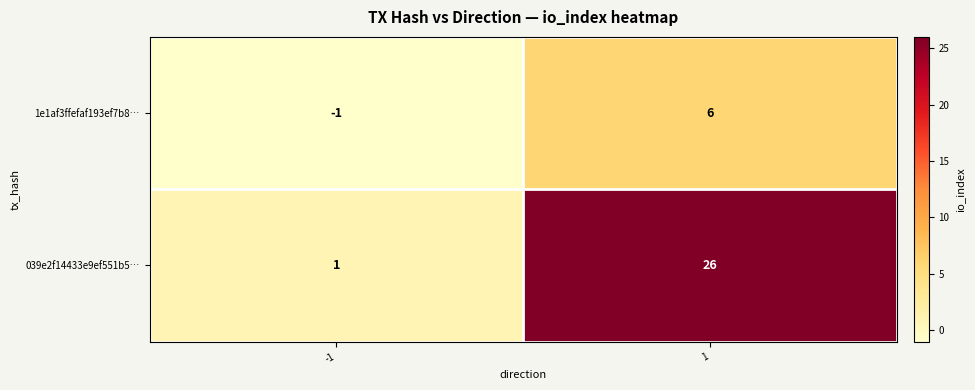

Which label corresponds to the largest value in the chart?

1